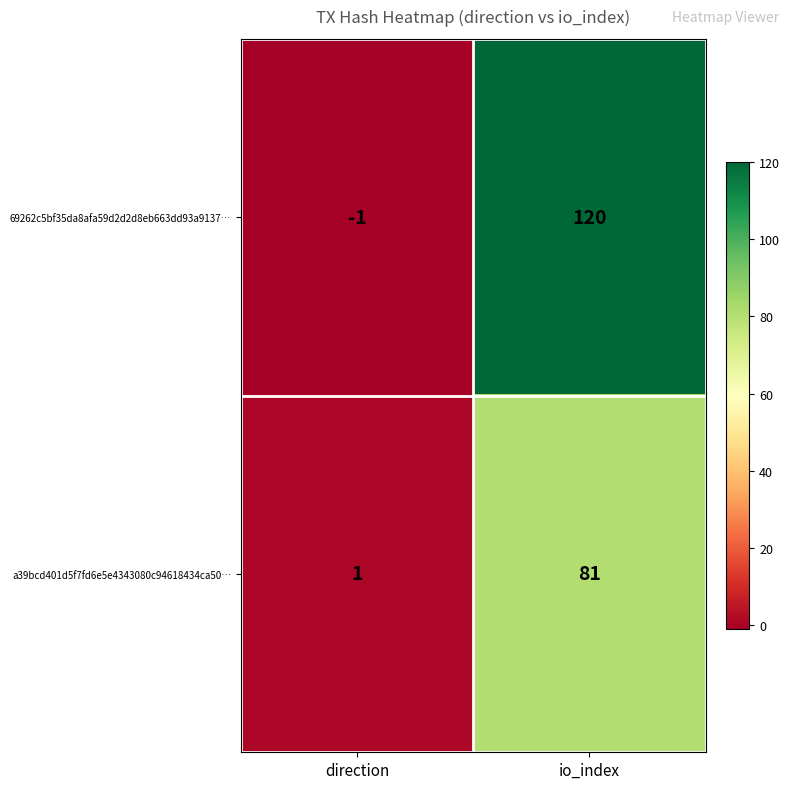

The value of 69262c5bf35da8afa59d2d2d8eb663dd93a9137… at io_index is 120. True or false?

True